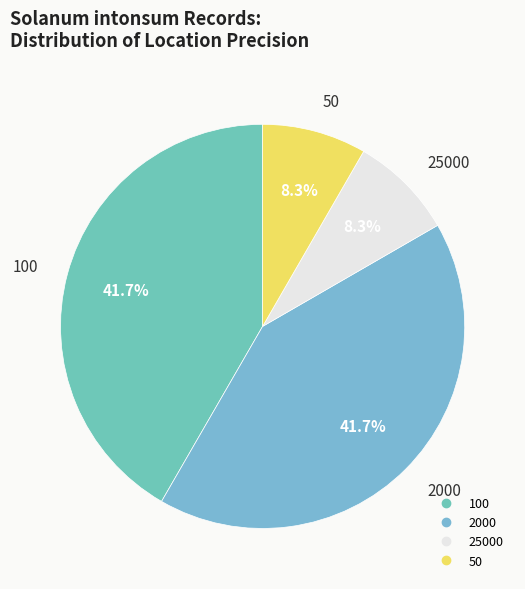

Is there a majority slice in this chart?

No